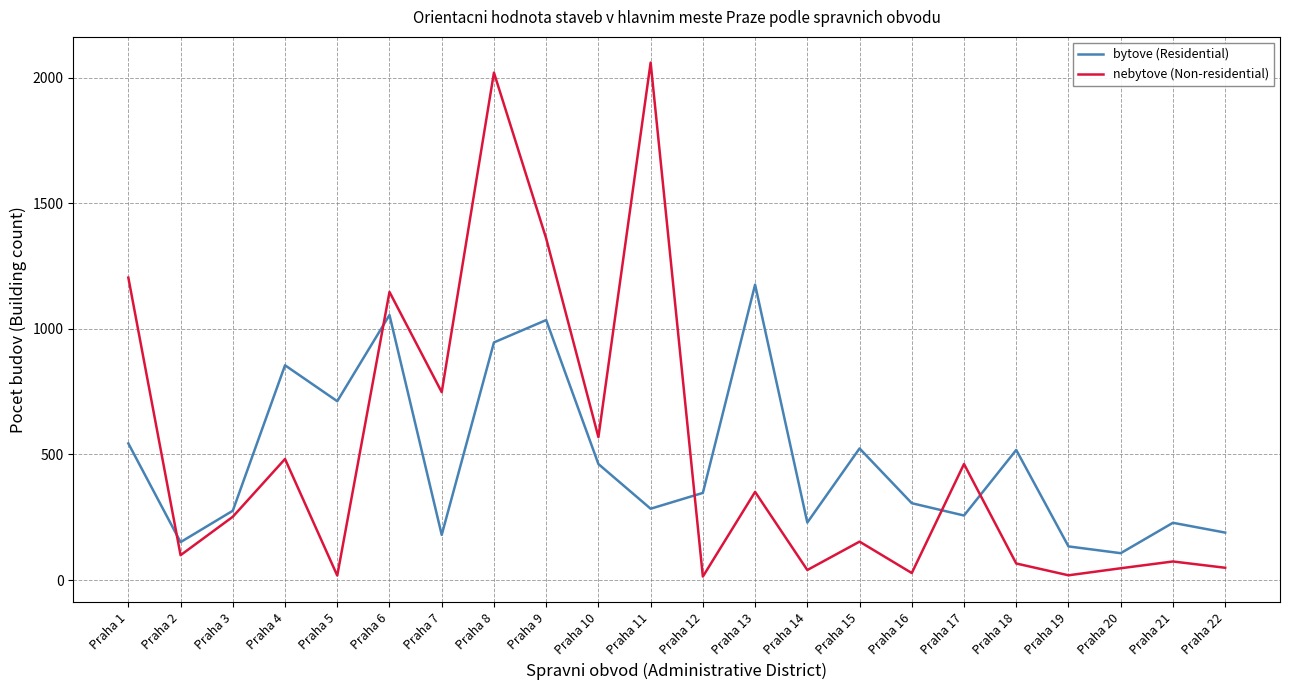

True or false: bytove (Residential) has more than 0 points higher than both neighbors.

True